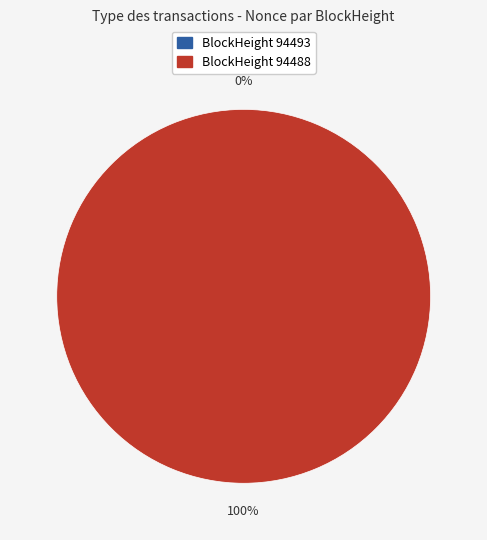

What is the smallest slice in the pie chart?

94493